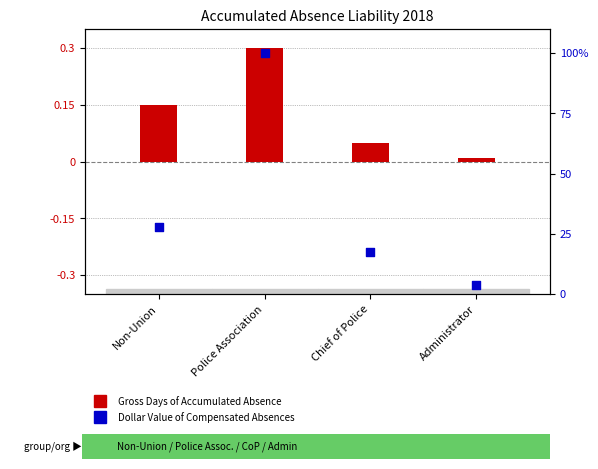

At how many categories does at least one series exceed 93?

1